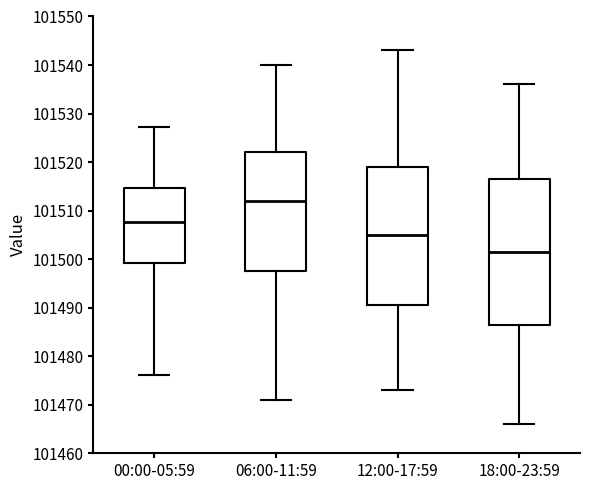

Where does the upper whisker of the box for 18:00-23:59 end on the y-axis? The values are not printed on the chart, so give them approximately, as read against the axis.

101536